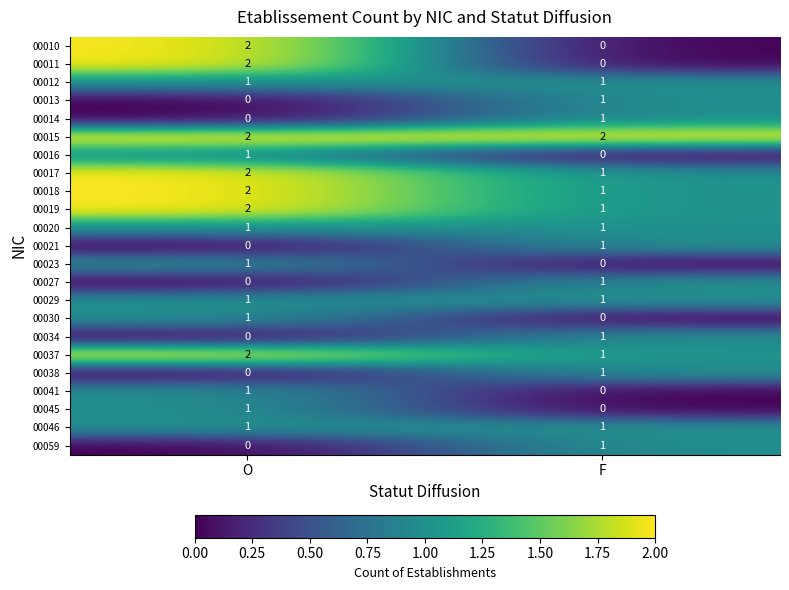

The 00034 series shows 0 at O. True or false?

True